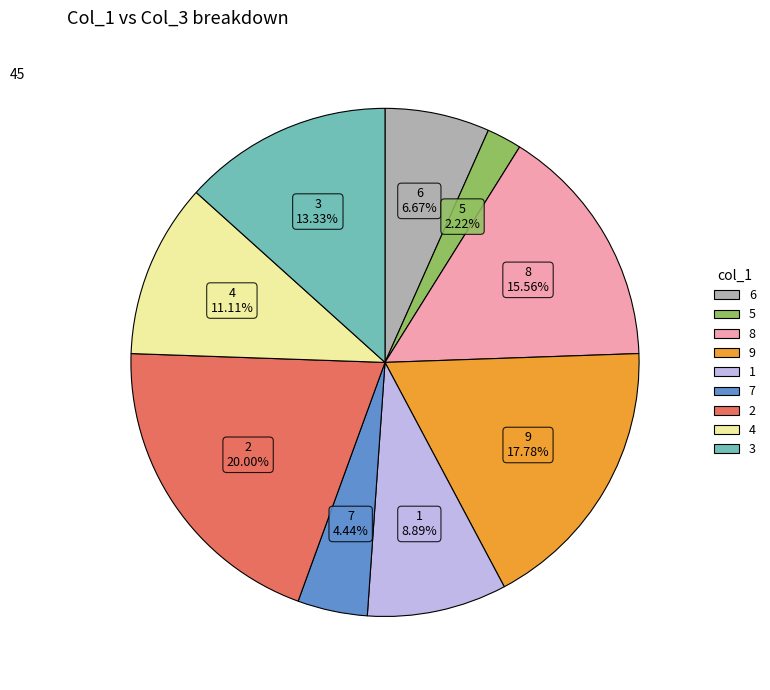

The 4 slice represents 21% of the pie. True or false?

False